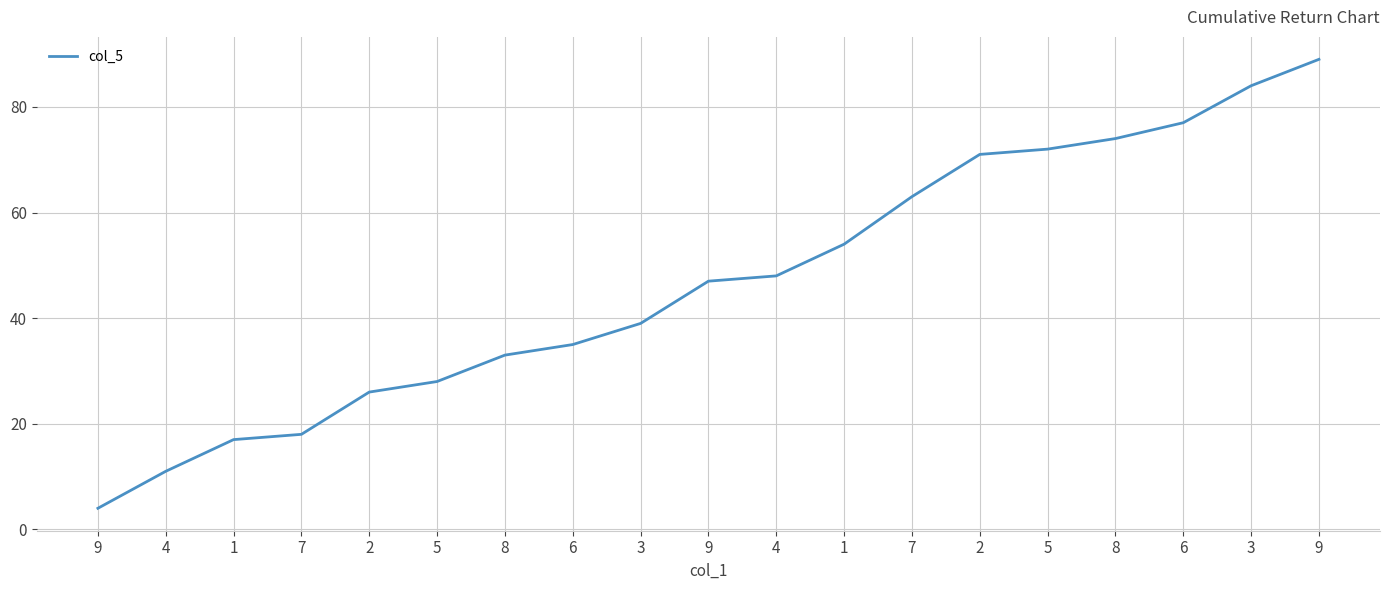

Reading right to left, list all the values displayed in this chart.

89	84	77	74	72	71	63	54	48	47	39	35	33	28	26	18	17	11	4